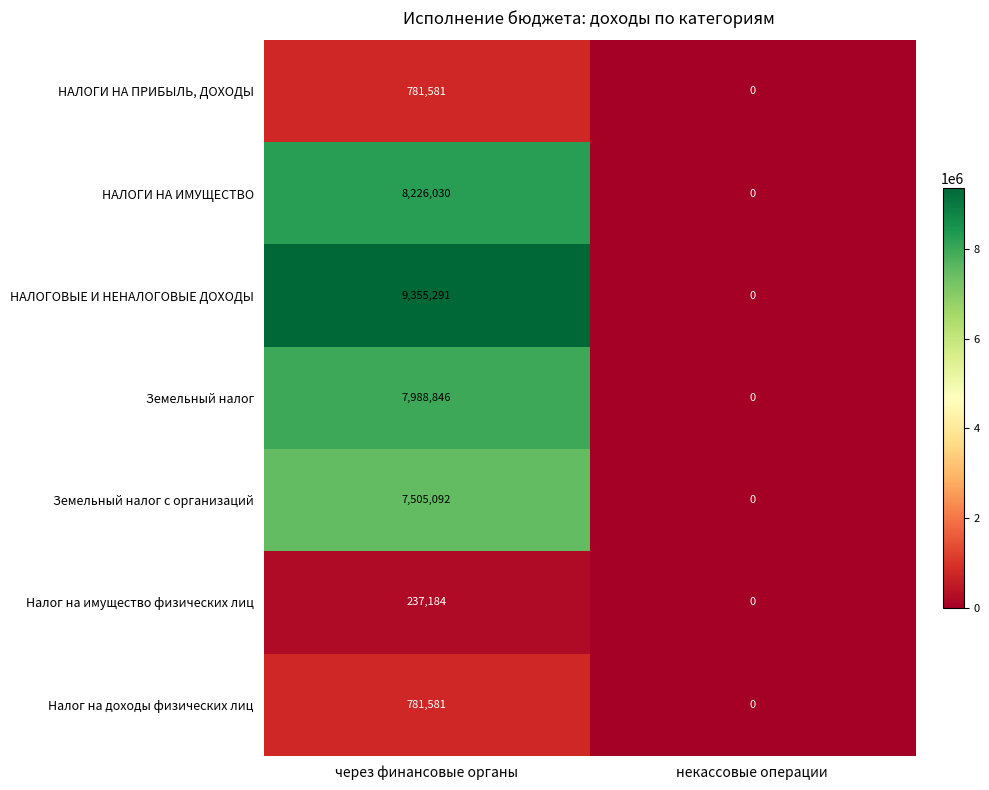

What is the difference between the НАЛОГОВЫЕ И НЕНАЛОГОВЫЕ ДОХОДЫ values at некассовые операции and через финансовые органы?

9355291